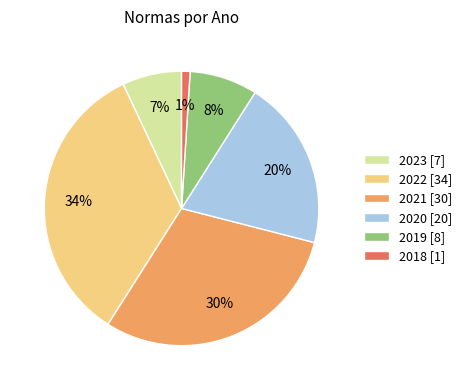

Is there a majority slice in this chart?

No